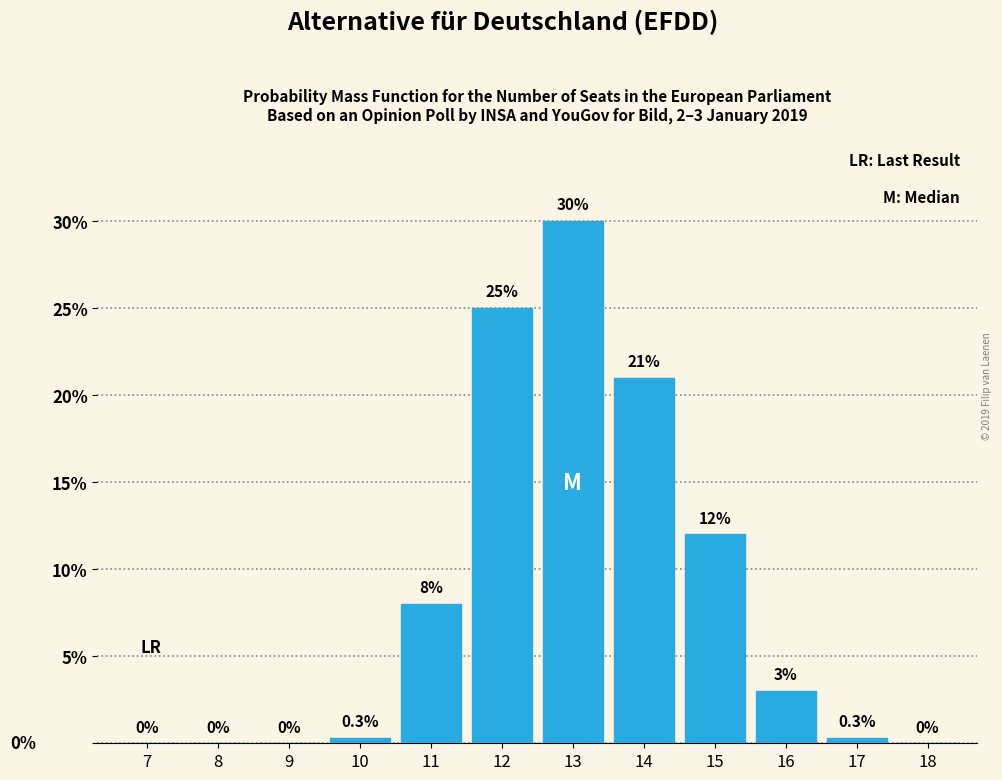

Reading left to right, list all the values displayed in this chart.

7=0.0	8=0.0	9=0.0	10=0.3	11=8.0	12=25.0	13=30.0	14=21.0	15=12.0	16=3.0	17=0.3	18=0.0